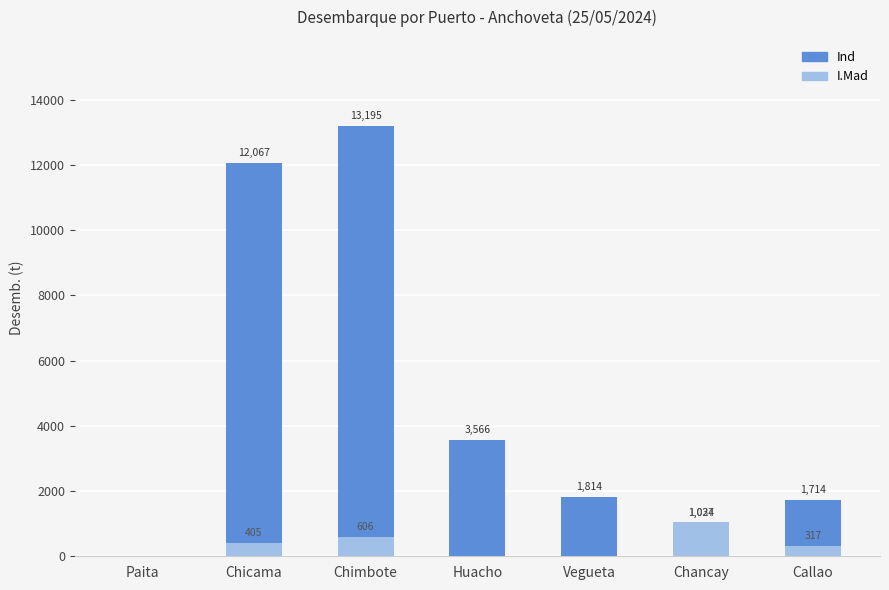

Reading left to right, what are all the values shown in this chart?

Ind: Paita=0.0	Chicama=12066.6	Chimbote=13195.2	Huacho=3566.0	Vegueta=1814.2	Chancay=1024.4	Callao=1714.3
I.Mad: Paita=0.0	Chicama=404.7	Chimbote=606.2	Huacho=0.0	Vegueta=0.0	Chancay=1036.6	Callao=317.0